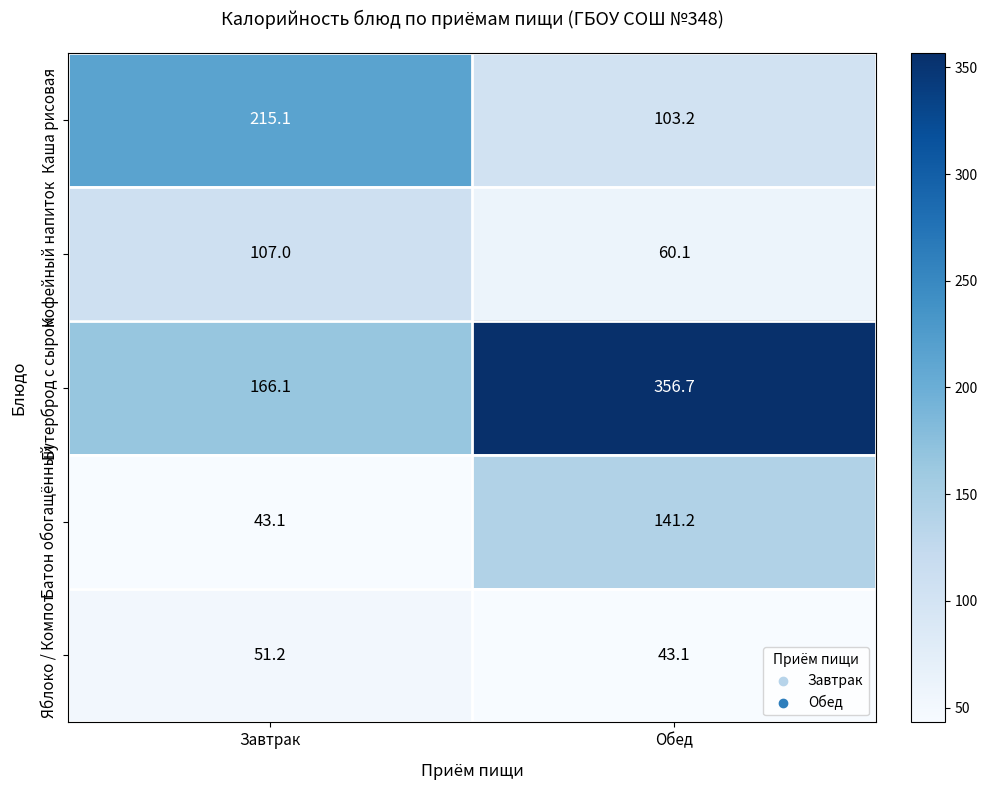

Which series has the largest total across all categories?

Бутерброд с сыром